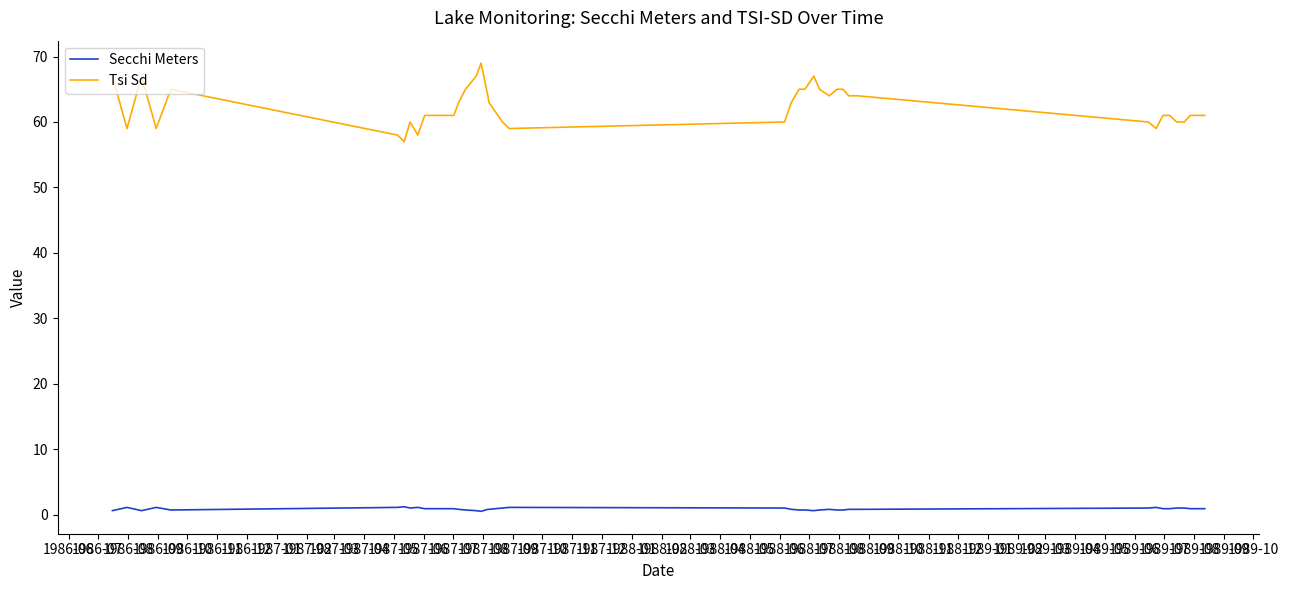

What is the maximum value shown in the chart?

69.0